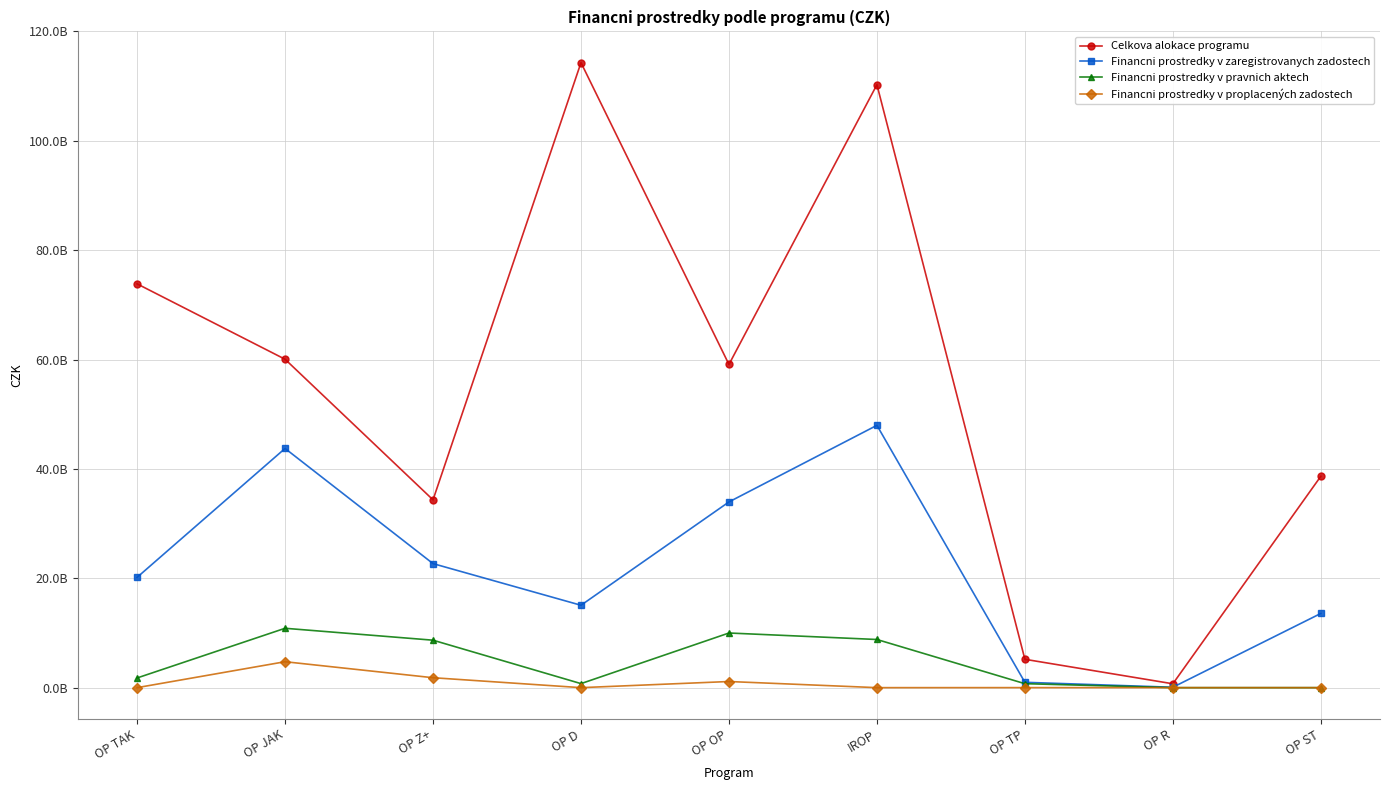

Is this an area chart (filled region under the line)?

No